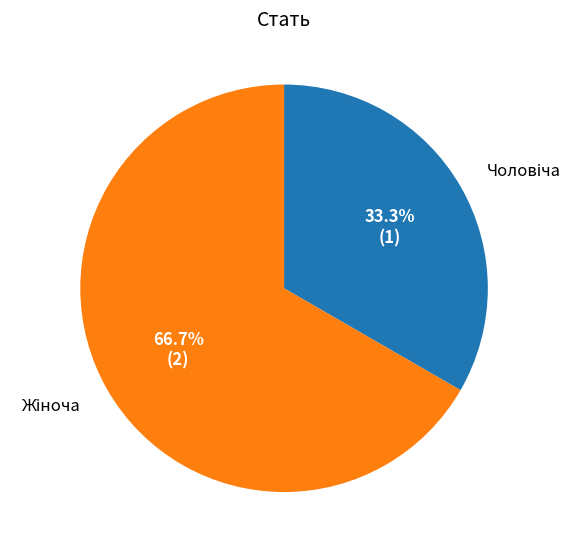

Is there a majority slice in this chart?

Yes